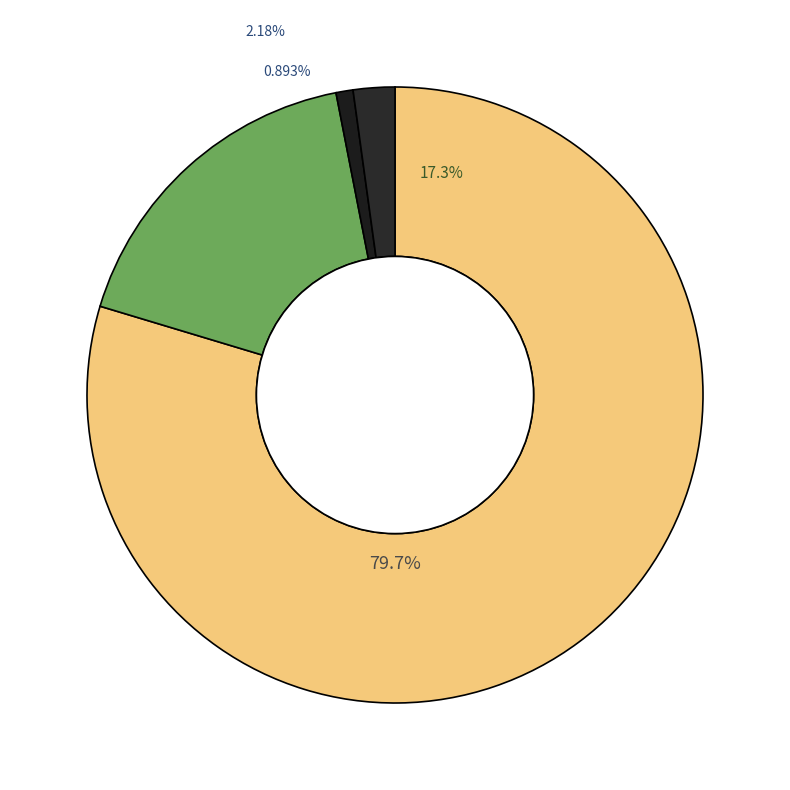

Approximately how many times larger is the value at Switch 12 port compared to Tesira Analog inputs and outputs?

0.2